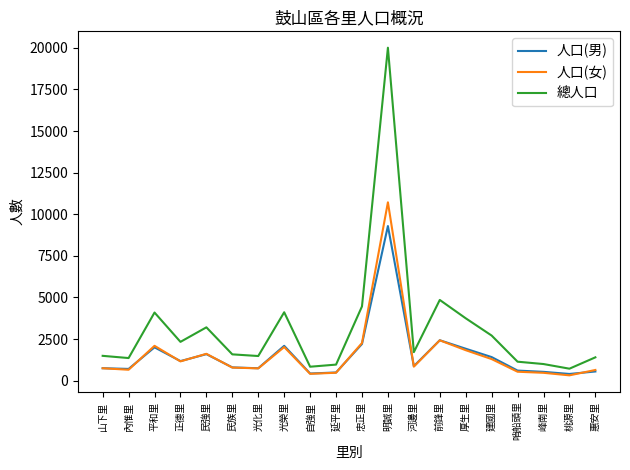

The 人口(女) series shows 653 at 內惟里. True or false?

True